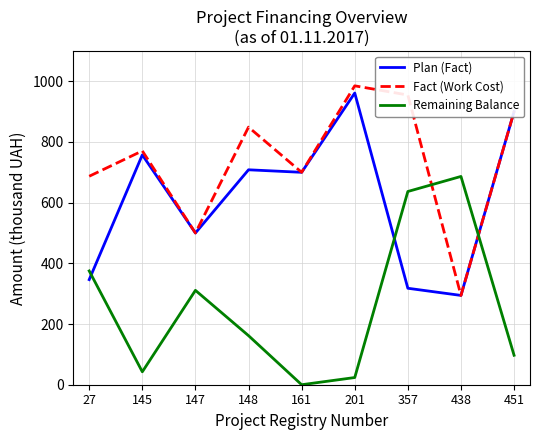

Reading right to left, transcribe all the data shown in this chart.

Plan (Fact): 451=900.0	438=294.3	357=317.9	201=961.3	161=700.0	148=708.3	147=500.0	145=757.4	27=346.4
Fact (Work Cost): 451=900.0	438=294.2	357=954.7	201=985.0	161=700.0	148=848.9	147=500.0	145=770.6	27=687.0
Remaining Balance: 451=97.1	438=686.4	357=636.8	201=23.7	161=0.0	148=161.7	147=311.0	145=42.6	27=375.0